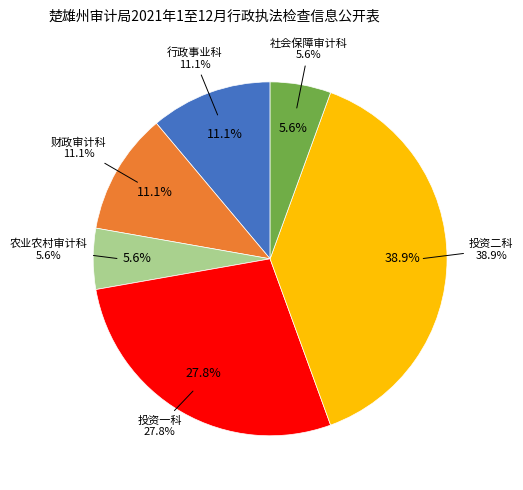

What is the change in value from 投资一科 to 投资二科?

+2